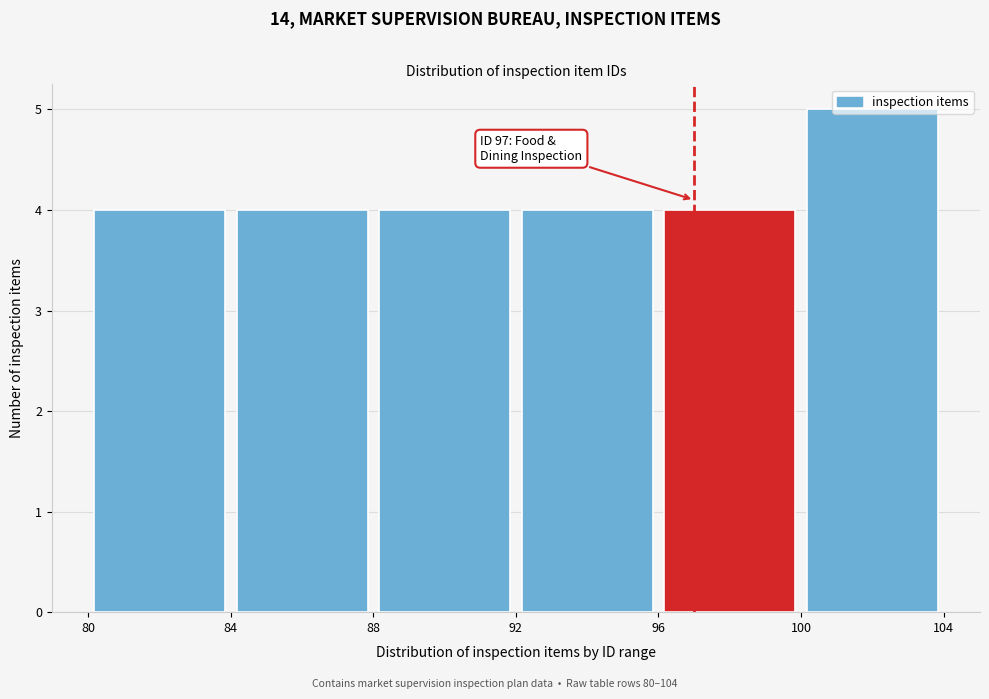

Which range on the x-axis has the tallest bar?

100 to 104